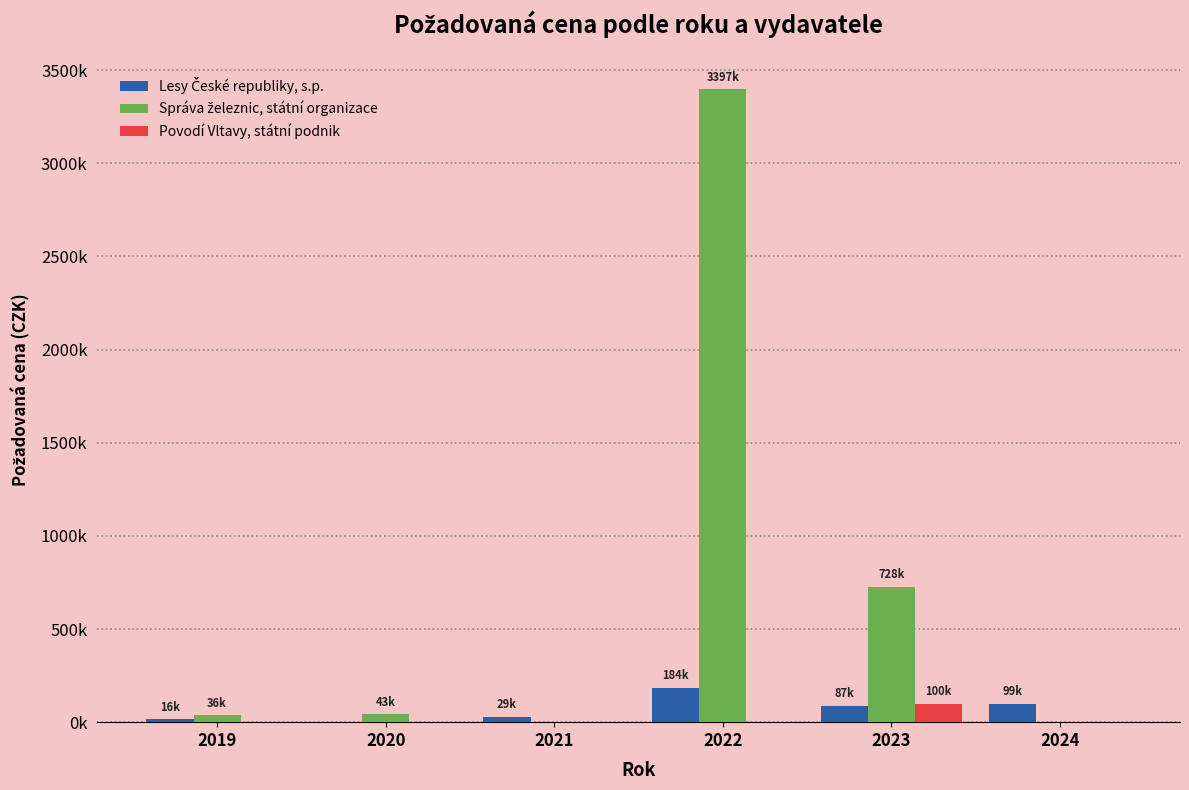

Are the bars horizontal?

No